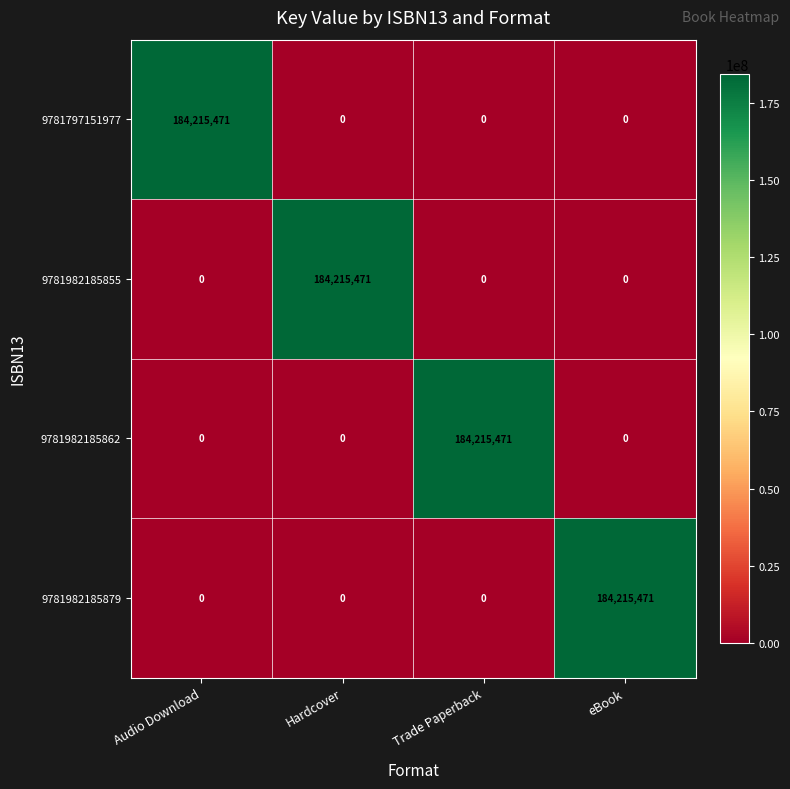

The 9781797151977 series shows 0 at Trade Paperback. True or false?

True